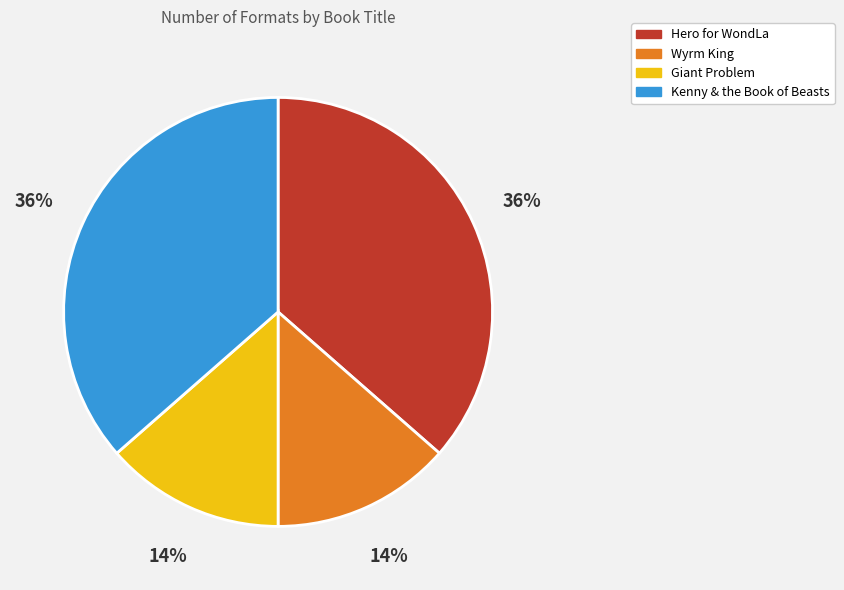

How many segments does this pie chart have?

4